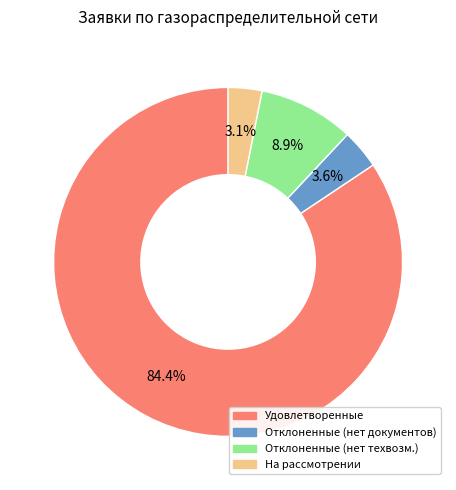

Does any single category account for the majority?

Yes